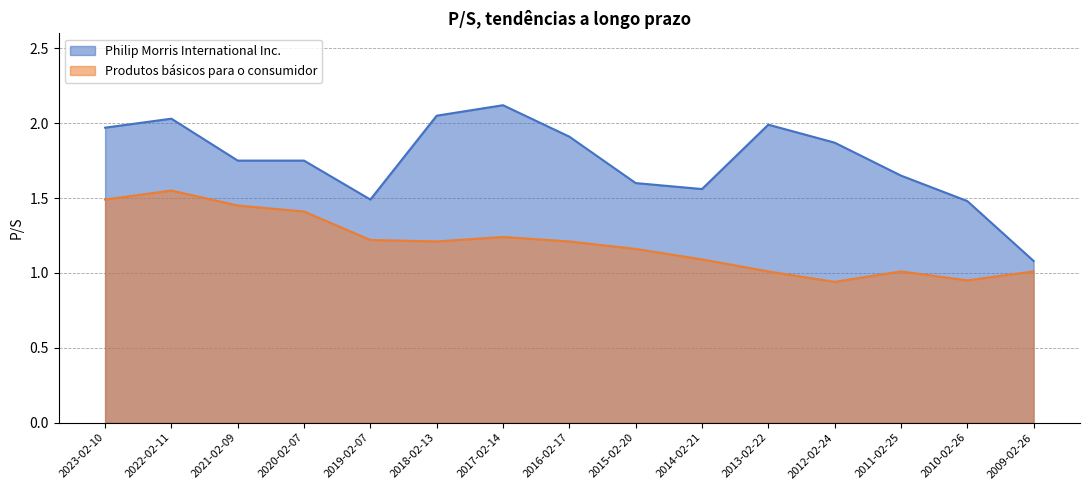

What is the sum of all Philip Morris International Inc. values?

26.3